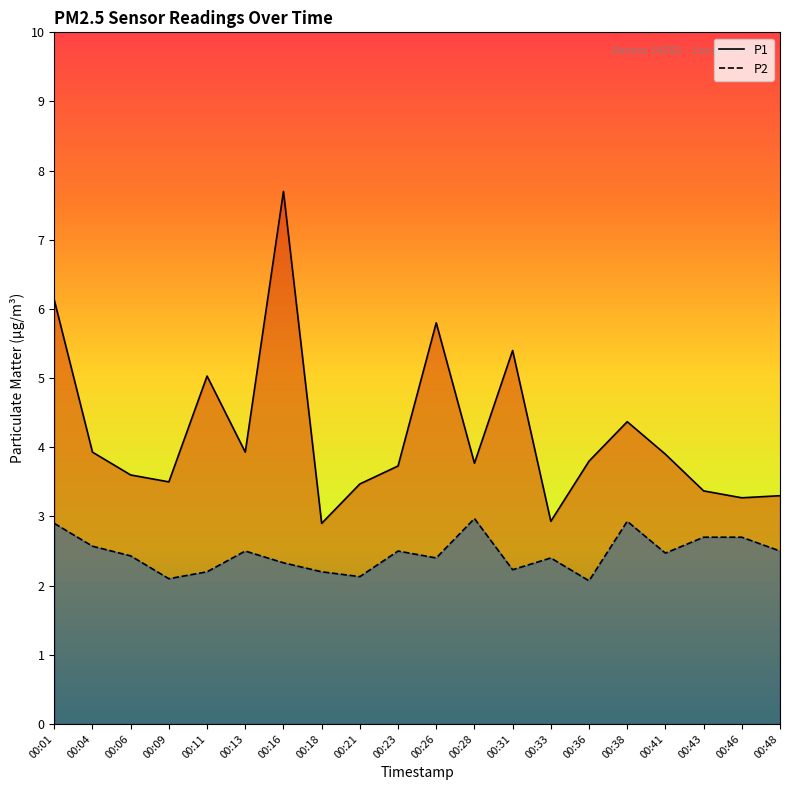

How many data points does each series have?

20